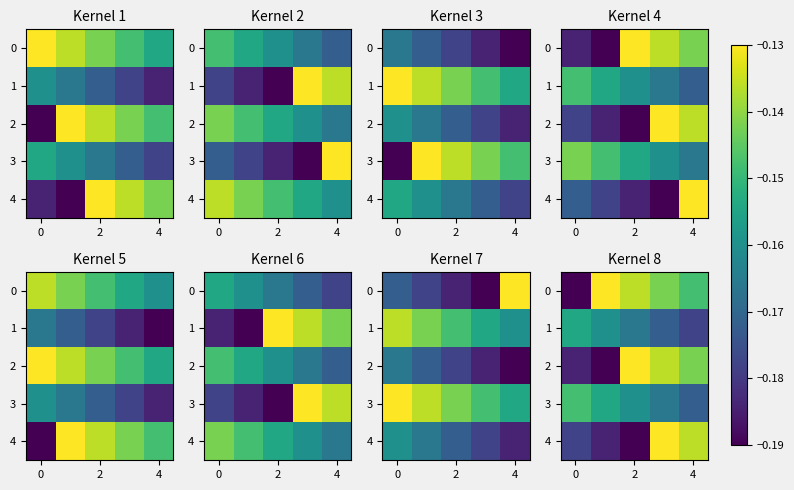

List the series in order of their peak value, lowest first.

1, 3, 0, 2, 4